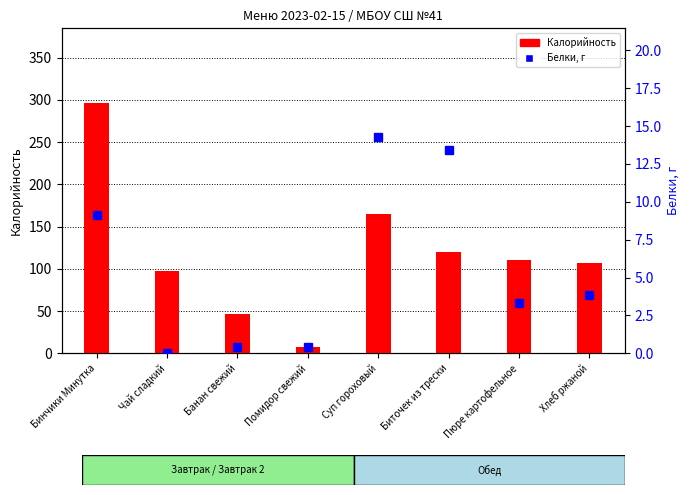

Rank the series by their average value, from highest to lowest.

Калорийность, Белки, г